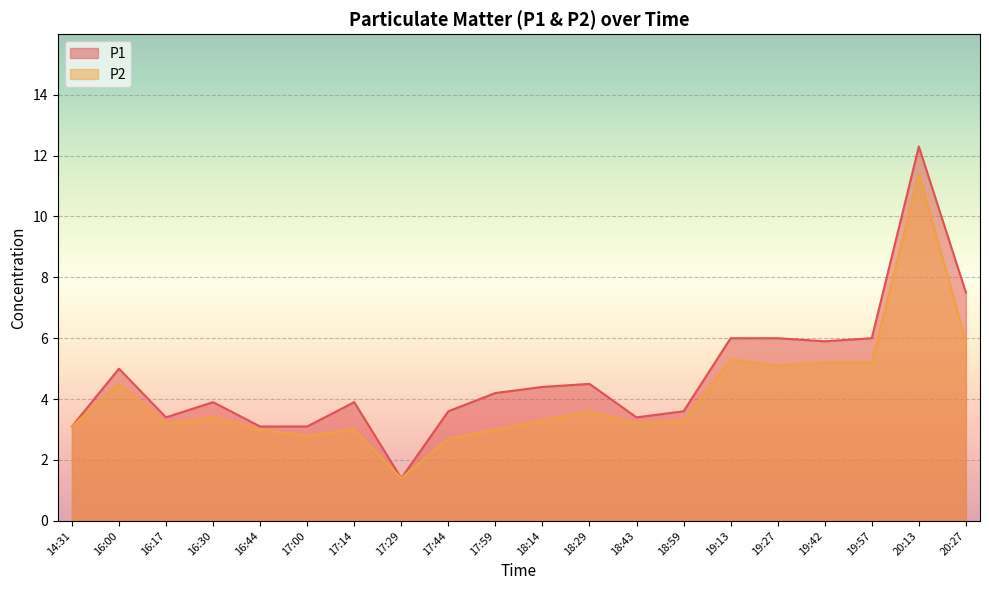

Which series has the largest total across all categories?

P1